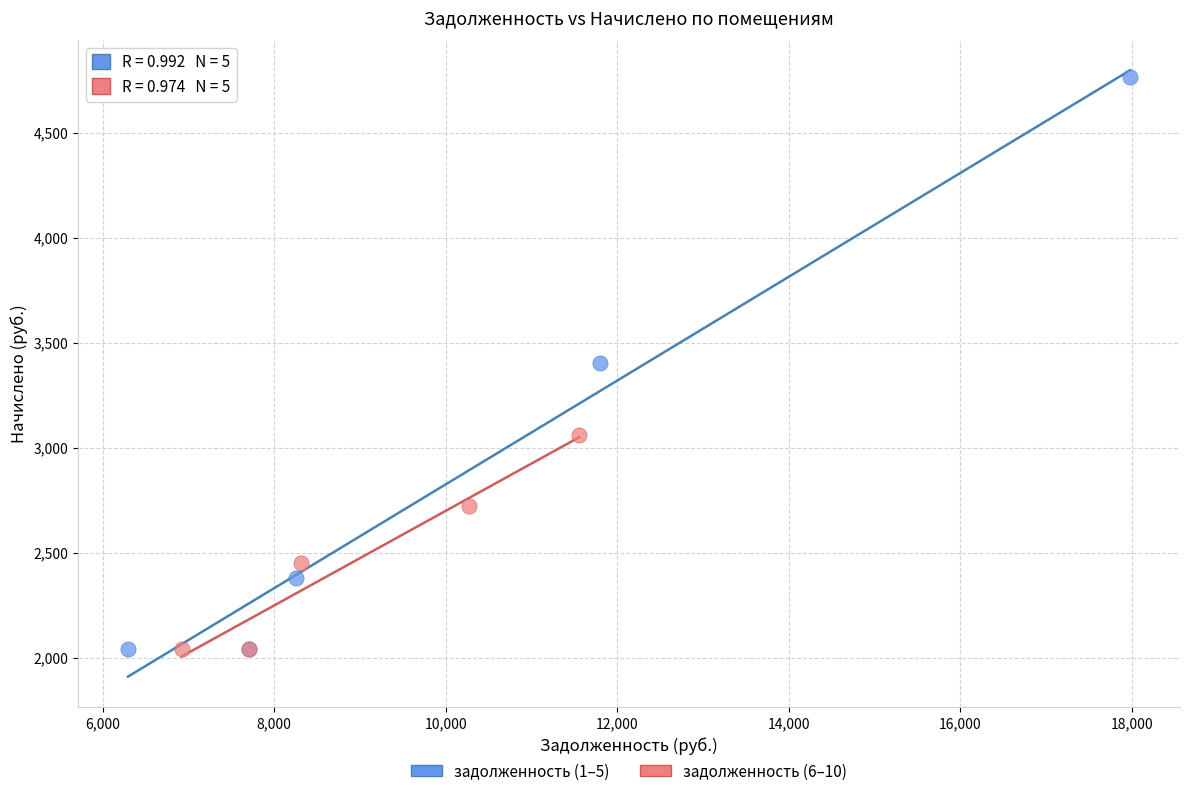

Which series contains the highest Y value?

задолженность (1–5)